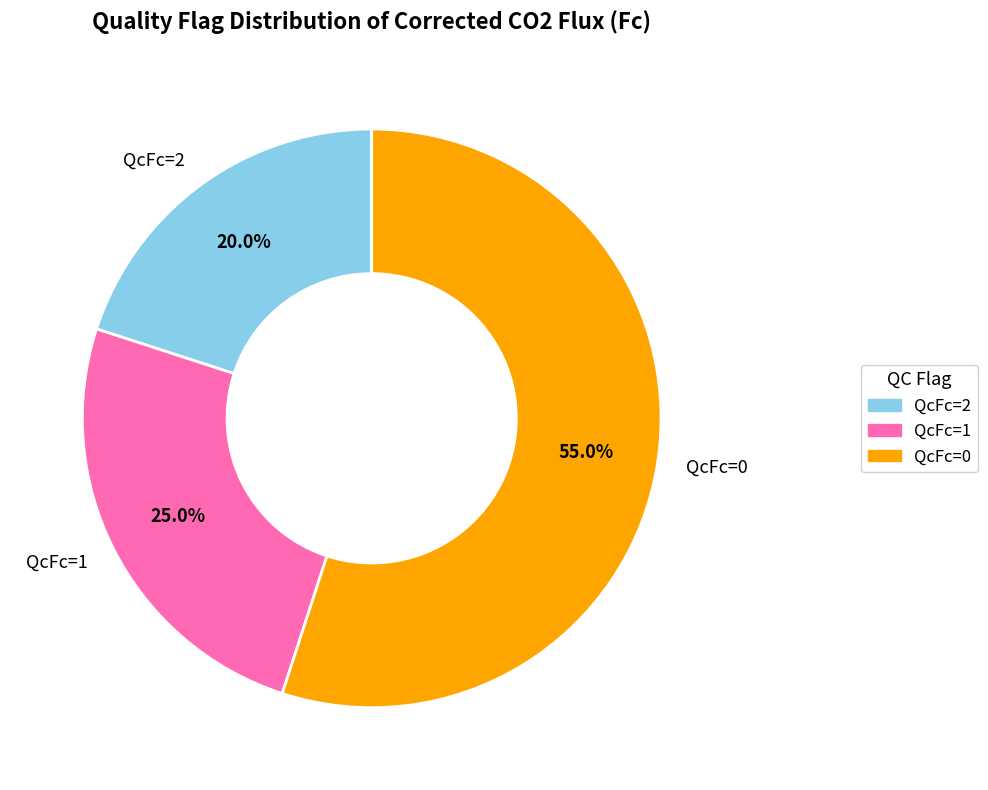

Count the number of slices in the pie.

3